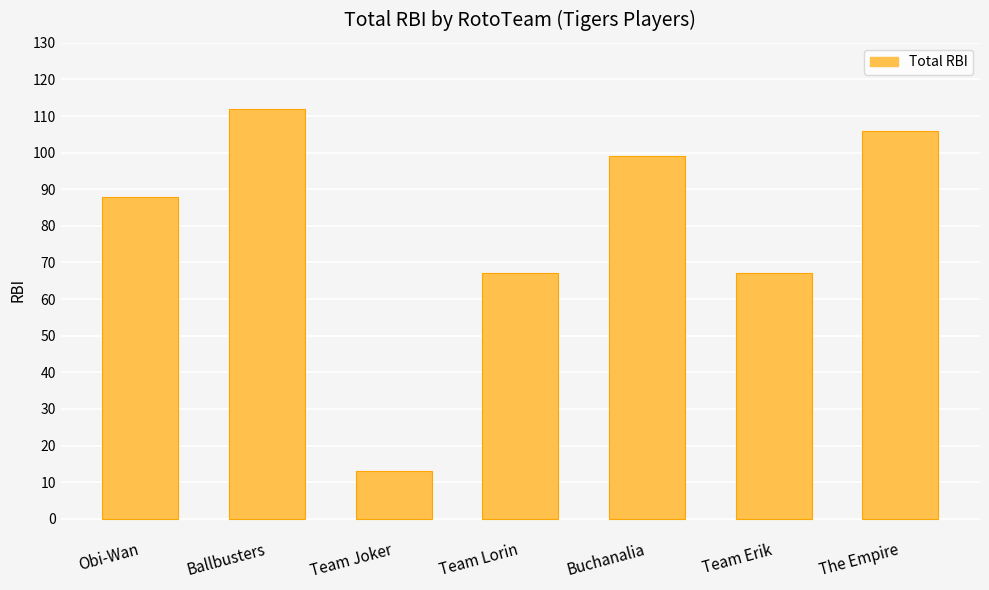

What is the label of the 4th bar from the left?

Team Lorin